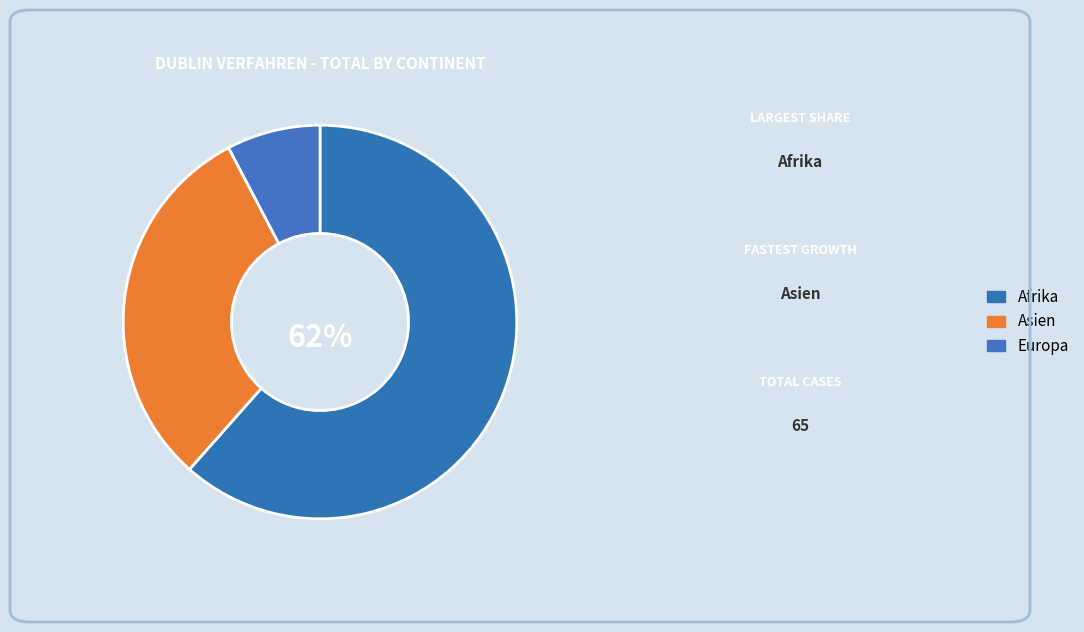

Rank the categories by value from highest to lowest.

Afrika, Asien, Europa